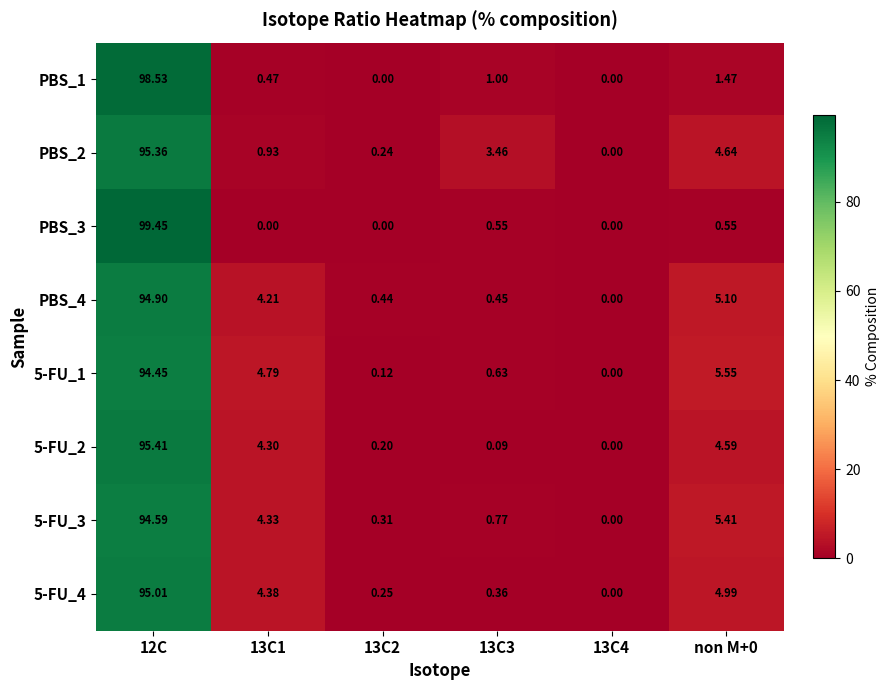

Is the value of PBS_1 at 13C1 greater than the value of PBS_2 at non M+0?

No